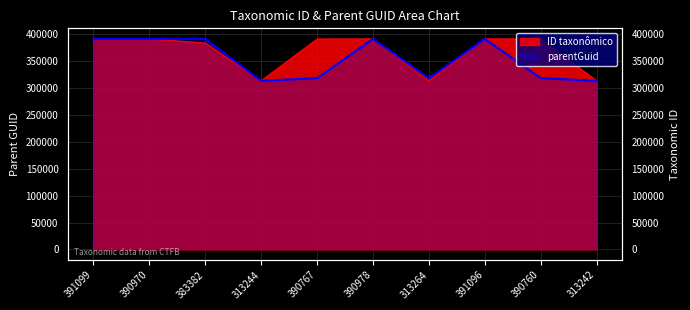

What is the value of the ID taxonômico point at the 8th from the left?

391096.0